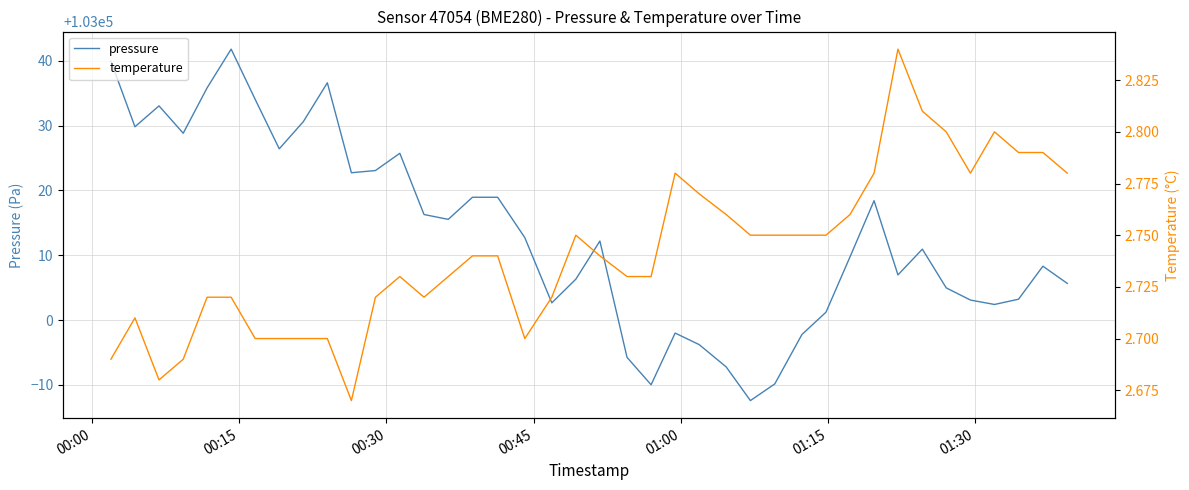

Reading left to right, extract all data points from this chart.

pressure: 103039.9	103029.8	103033.0	103028.8	103035.8	103041.8	103034.0	103026.4	103030.6	103036.6	103022.7	103023.1	103025.7	103016.3	103015.5	103018.9	103018.9	103012.7	103002.7	103006.3	103012.2	102994.2	102990.0	102998.0	102996.2	102992.8	102987.6	102990.2	102997.8	103001.2	103009.8	103018.4	103007.0	103010.9	103005.0	103003.1	103002.4	103003.2	103008.3	103005.7
temperature: 2.7	2.7	2.7	2.7	2.7	2.7	2.7	2.7	2.7	2.7	2.7	2.7	2.7	2.7	2.7	2.7	2.7	2.7	2.7	2.8	2.7	2.7	2.7	2.8	2.8	2.8	2.8	2.8	2.8	2.8	2.8	2.8	2.8	2.8	2.8	2.8	2.8	2.8	2.8	2.8